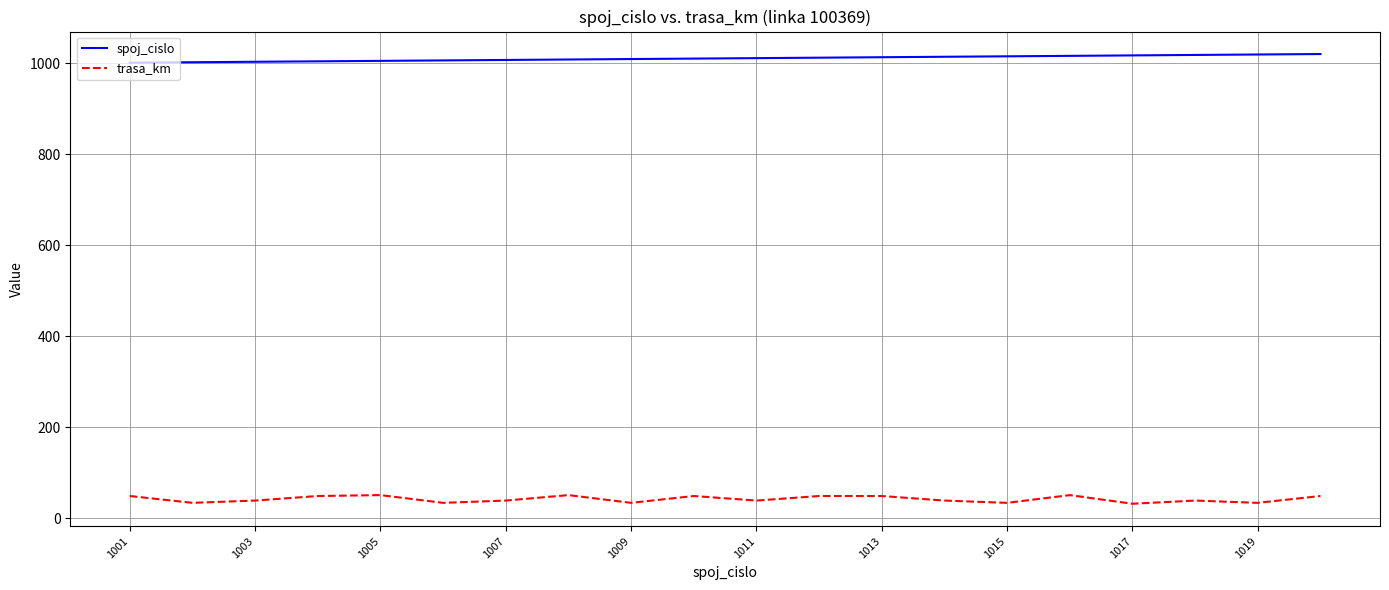

List the series in order of their overall mean, highest first.

spoj_cislo, trasa_km